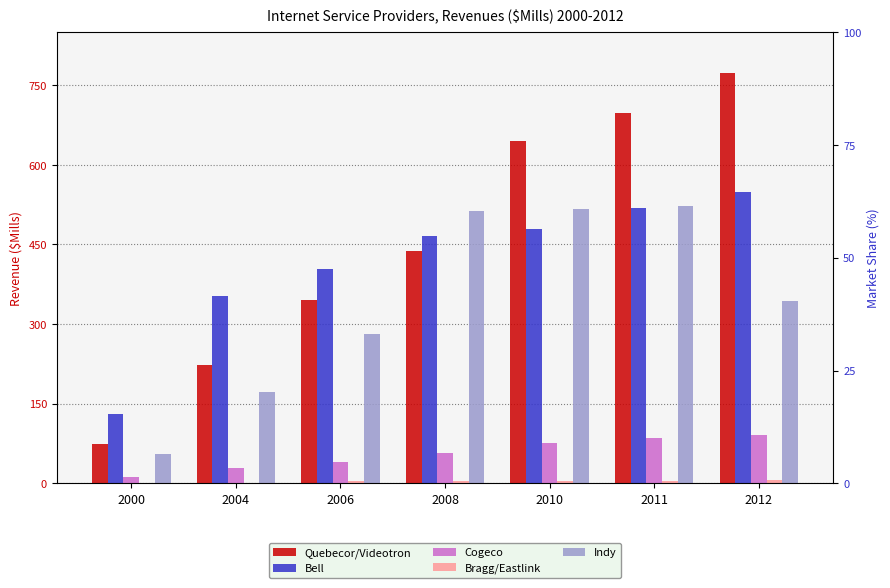

Reading left to right, extract all data points from this chart.

Quebecor/Videotron: 2000=74.4	2004=222.5	2006=345.1	2008=438.1	2010=644.3	2011=698.2	2012=772.5
Bell: 2000=130.9	2004=352.6	2006=404.3	2008=466.1	2010=478.7	2011=518.5	2012=547.9
Cogeco: 2000=12.3	2004=28.9	2006=40.3	2008=58.0	2010=76.8	2011=86.1	2012=90.8
Bragg/Eastlink: 2000=0.0	2004=0.6	2006=4.8	2008=4.4	2010=5.2	2011=5.1	2012=5.7
Indy: 2000=55.1	2004=172.4	2006=280.6	2008=512.7	2010=516.0	2011=523.1	2012=343.7